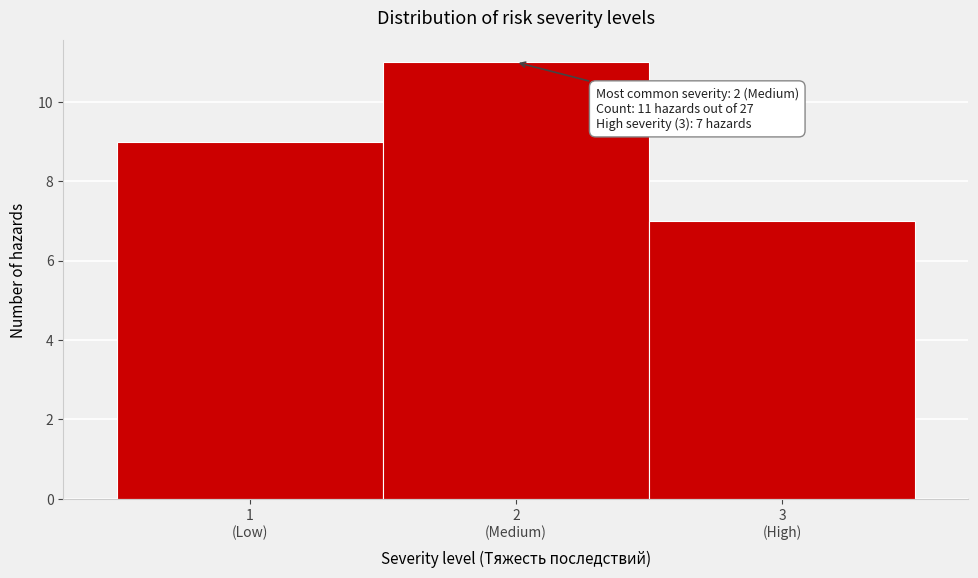

Reading right to left, extract all data points from this chart.

7	11	9